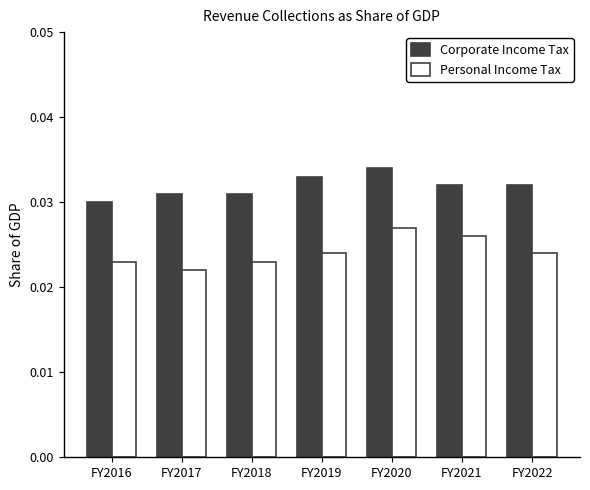

At which category is the sum across all series the highest?

FY2020